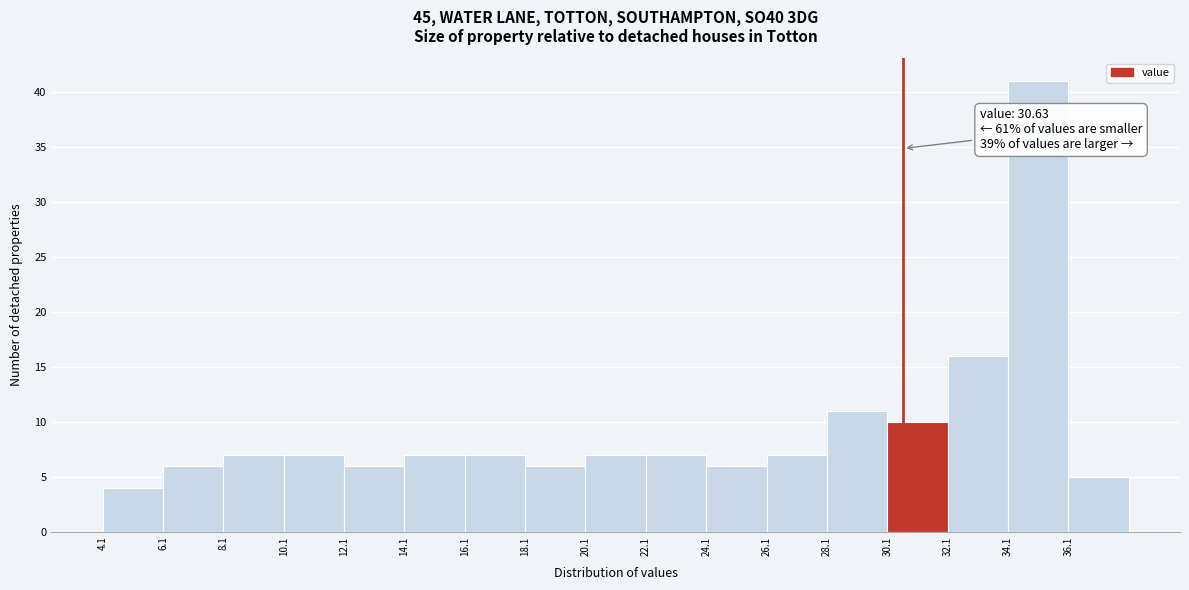

Over which range of the x-axis is the bar tallest?

34.1 to 36.1